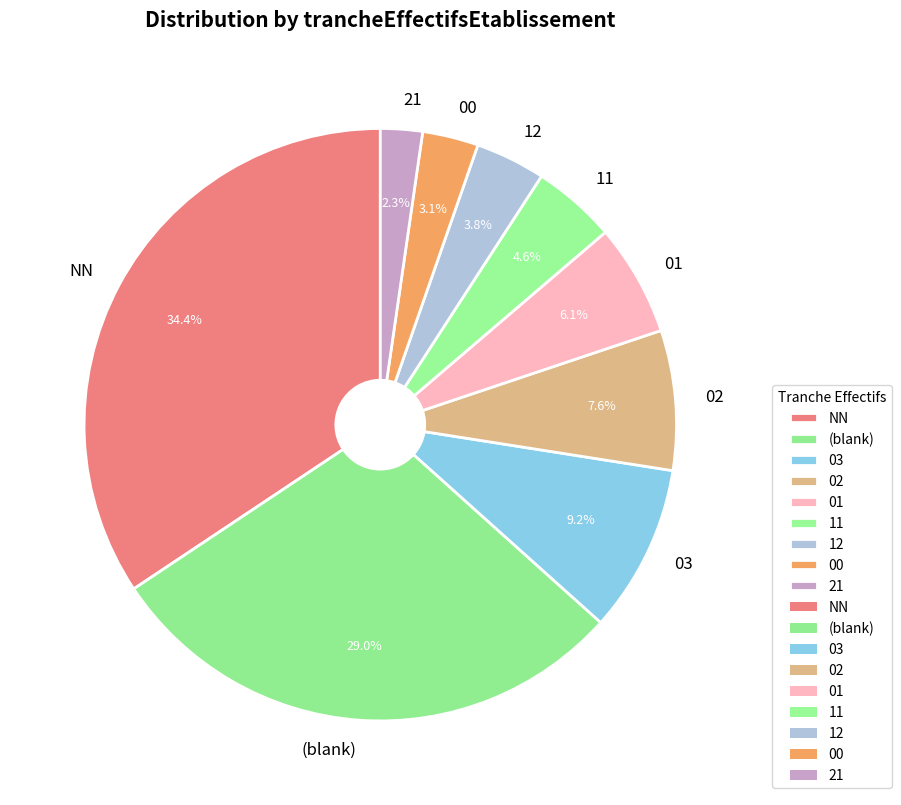

The 02 slice represents 22% of the pie. True or false?

False